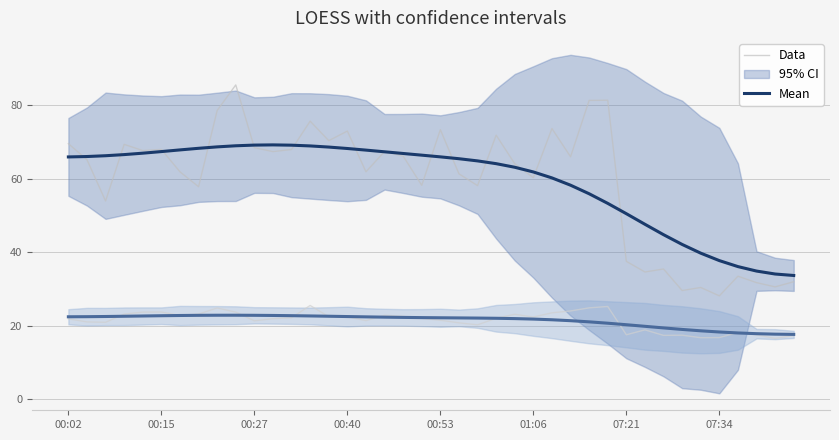

How many intersections are there between Data and Mean?

15